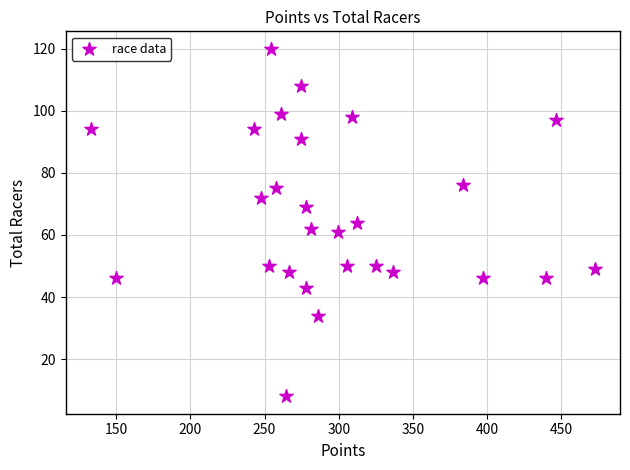

What is the range of Y values (max minus min)?

112